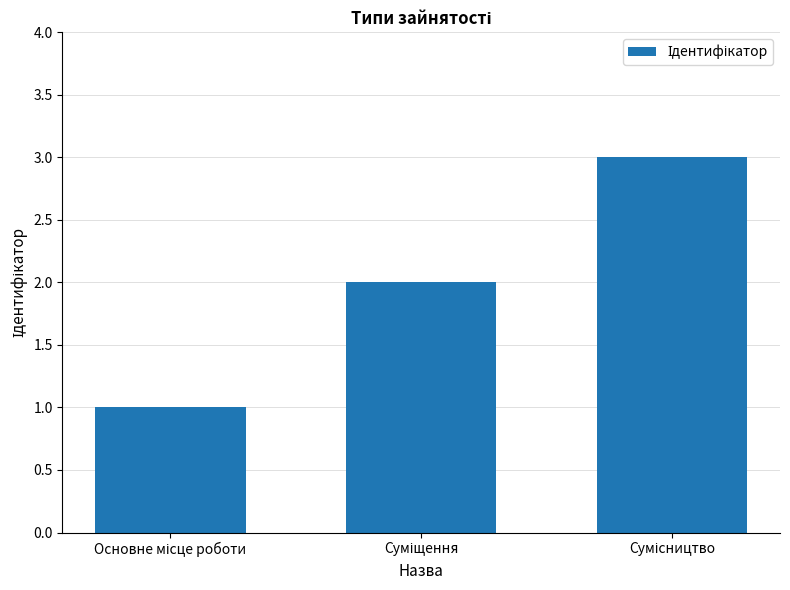

What is the greatest value displayed?

3